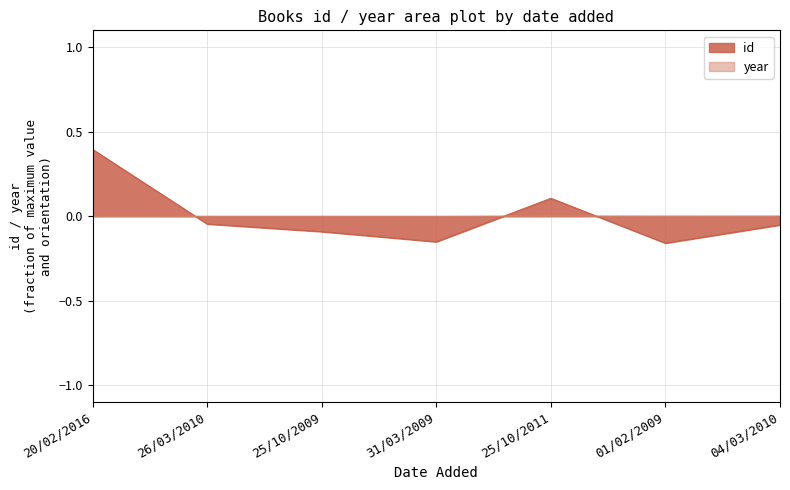

How many values in the year series exceed 0?

3